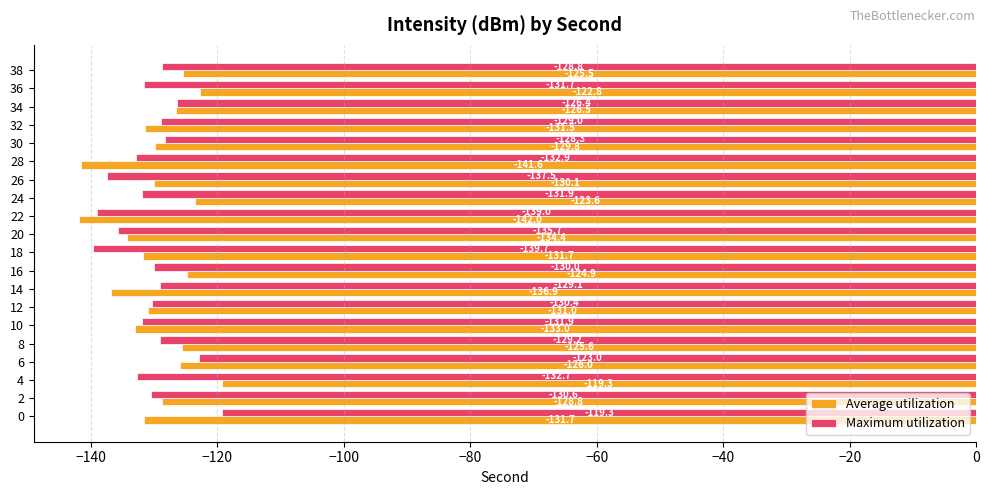

Which series has the largest range (max minus min)?

Average utilization